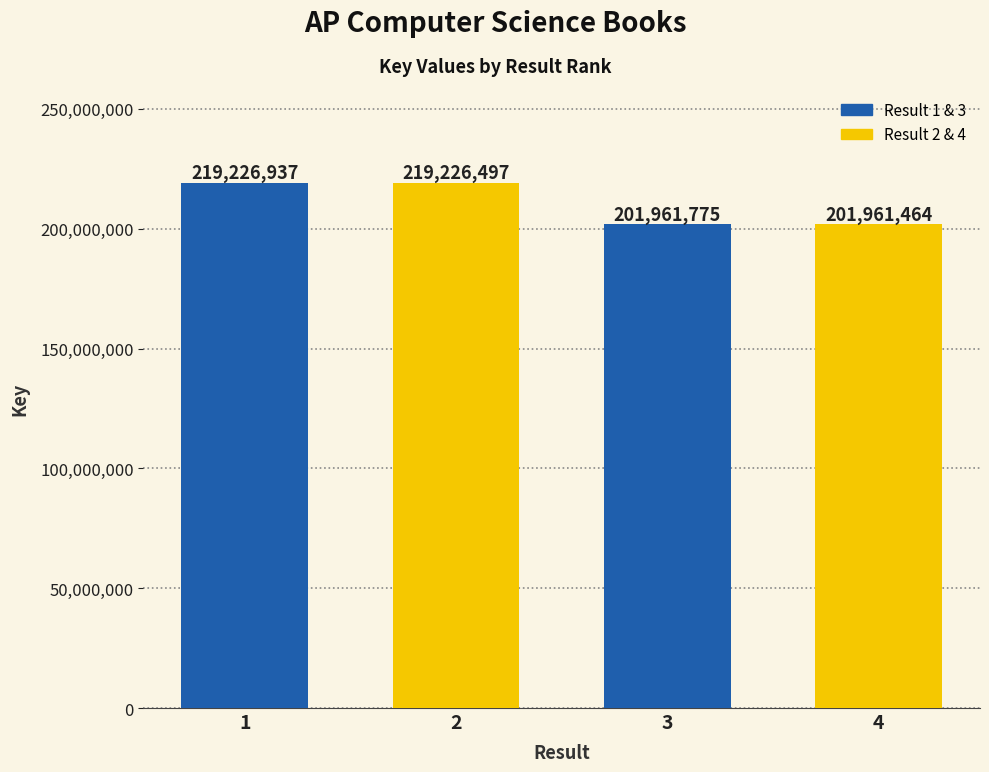

What is the minimum value shown in the chart?

201961464